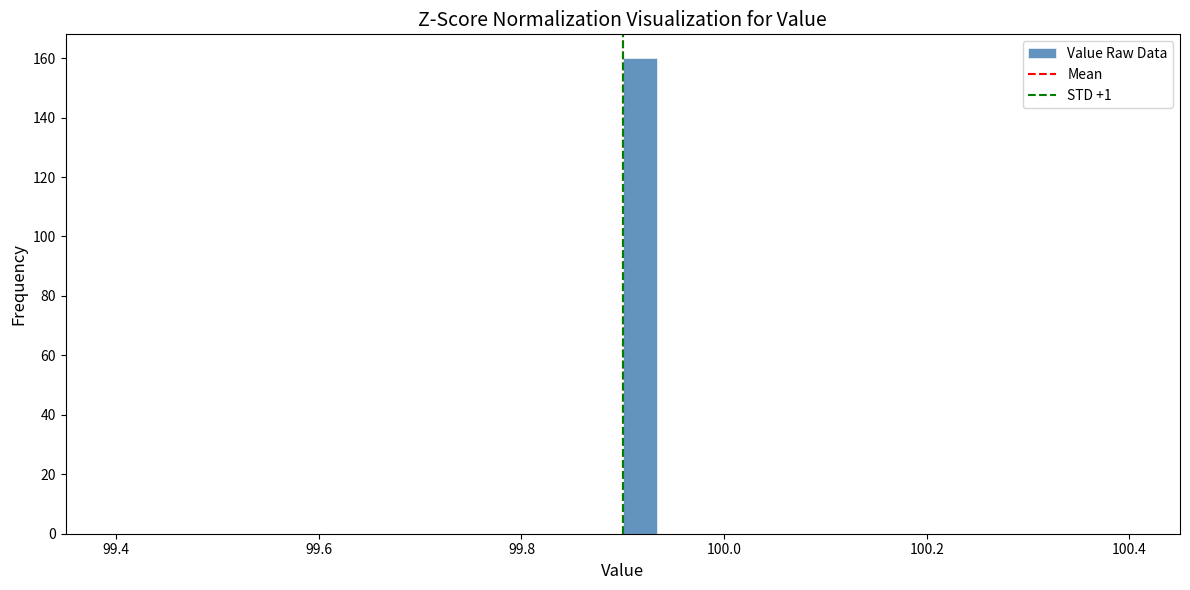

Read against the x-axis, roughly where is the centre of the tallest bar?

99.92